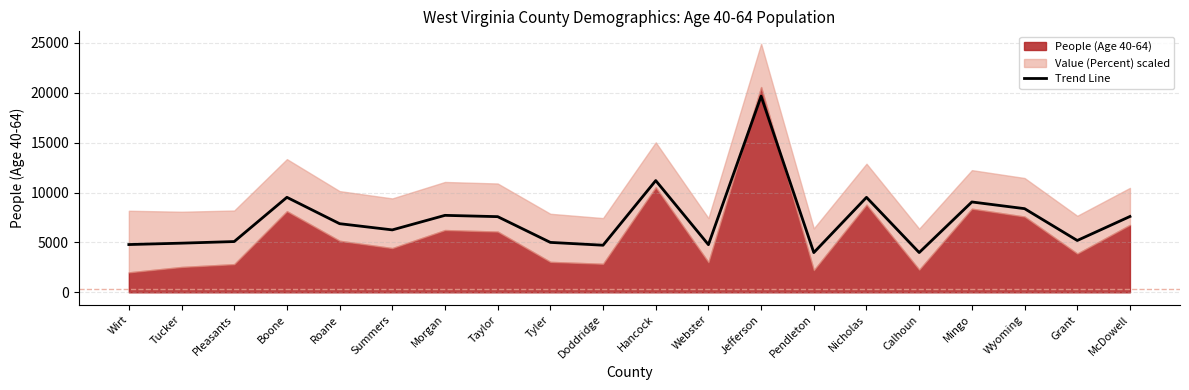

What is the change in value from Morgan to Doddridge?

-2994.2